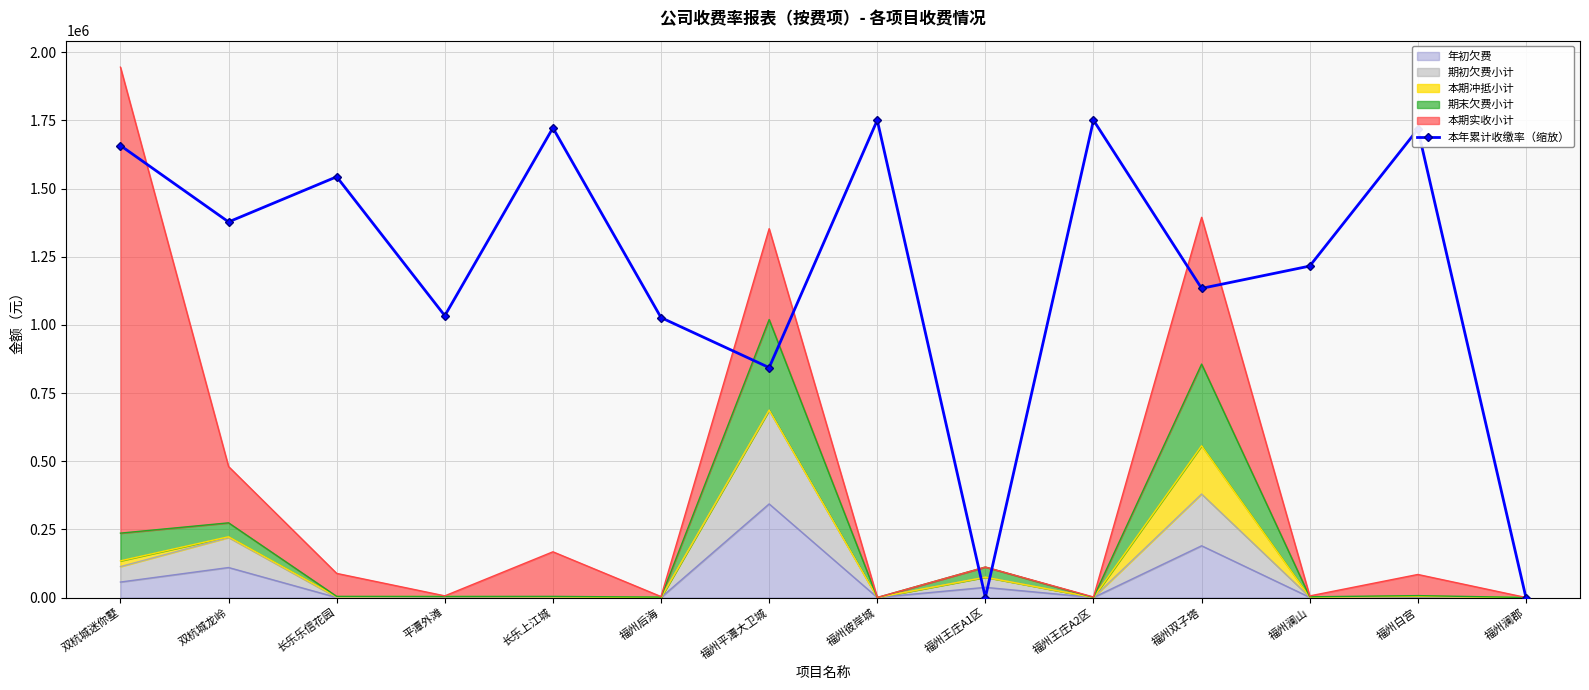

The chart shows a value of 0.0 at 福州澜郡. True or false?

True